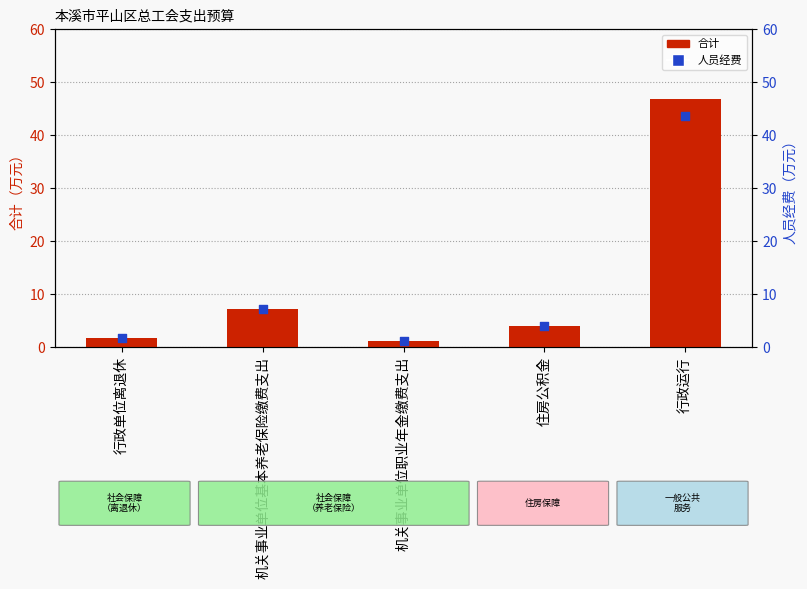

At which category is the sum across all series the highest?

行政运行